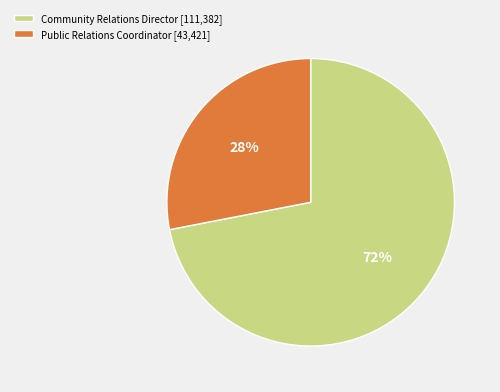

To the nearest percent, what portion does Public Relations Coordinator represent?

28%